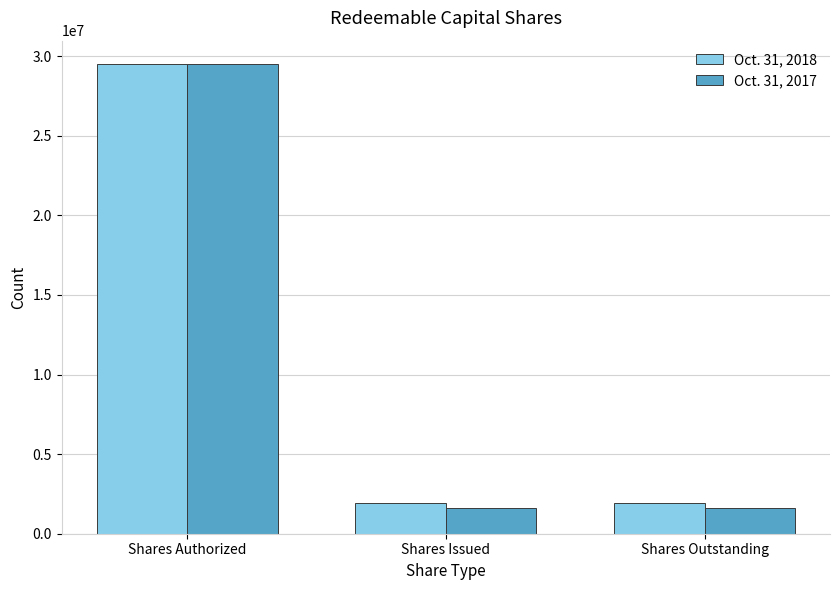

Reading right to left, transcribe all the data shown in this chart.

Oct. 31, 2018: Shares Outstanding=1900000	Shares Issued=1900000	Shares Authorized=29500000
Oct. 31, 2017: Shares Outstanding=1600000	Shares Issued=1600000	Shares Authorized=29500000